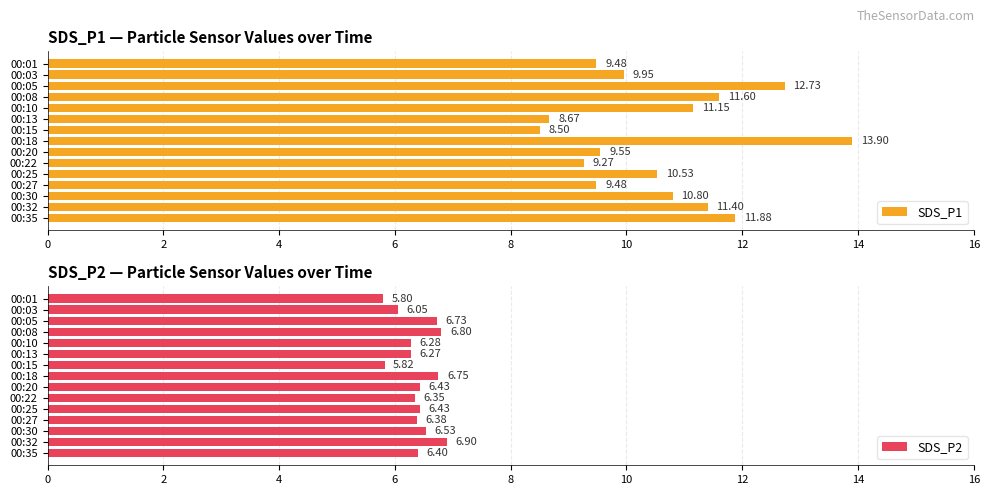

What is the sum of all SDS_P1 values?

158.9